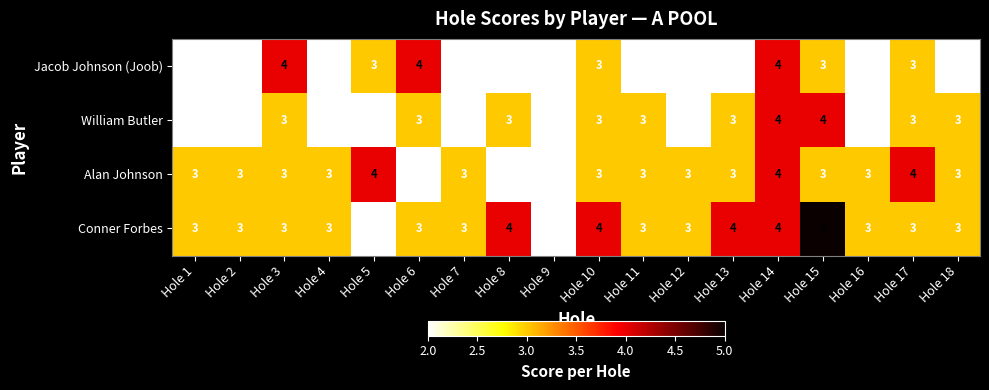

The value of Conner Forbes at Hole 12 is 4. True or false?

False